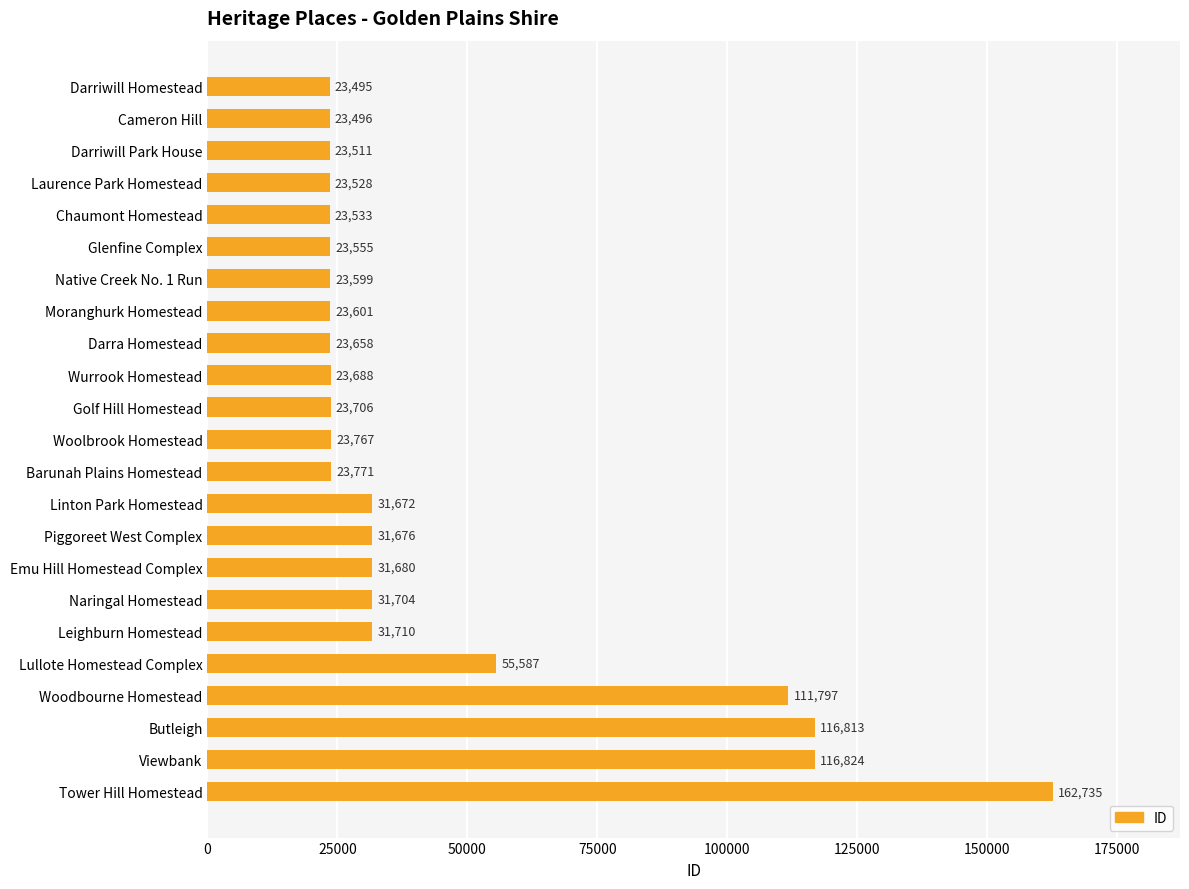

Reading top to bottom, list all the values displayed in this chart.

23495	23496	23511	23528	23533	23555	23599	23601	23658	23688	23706	23767	23771	31672	31676	31680	31704	31710	55587	111797	116813	116824	162735